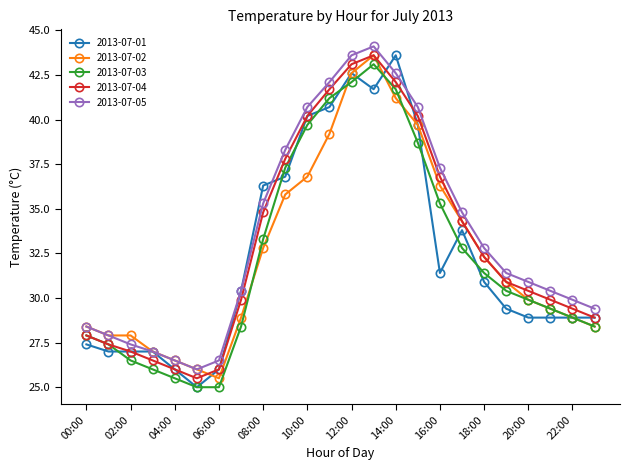

True or false: 2013-07-01 has more than 0 points higher than both neighbors.

True